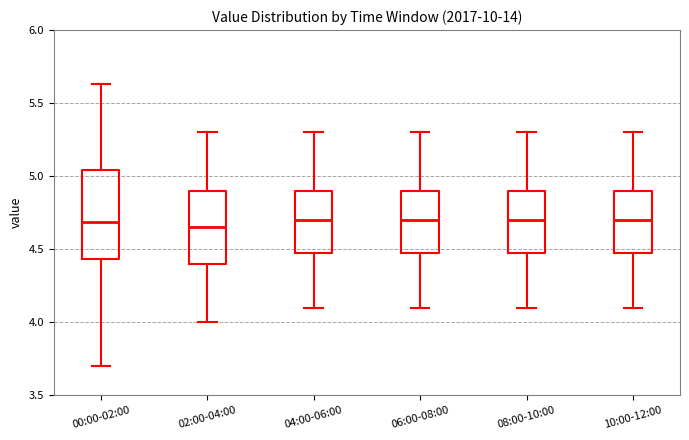

Reading left to right, transcribe this box plot: for each box, give where its median line is, the range the box spans, and where its two whiskers end, as read against the y-axis. The values are not printed on the chart, so give them approximately, as read against the axis.

00:00-02:00: median 4.70, box 4.45 to 5.05, whiskers 3.70 to 5.65
02:00-04:00: median 4.65, box 4.40 to 4.90, whiskers 4.00 to 5.30
04:00-06:00: median 4.70, box 4.50 to 4.90, whiskers 4.10 to 5.30
06:00-08:00: median 4.70, box 4.50 to 4.90, whiskers 4.10 to 5.30
08:00-10:00: median 4.70, box 4.50 to 4.90, whiskers 4.10 to 5.30
10:00-12:00: median 4.70, box 4.50 to 4.90, whiskers 4.10 to 5.30